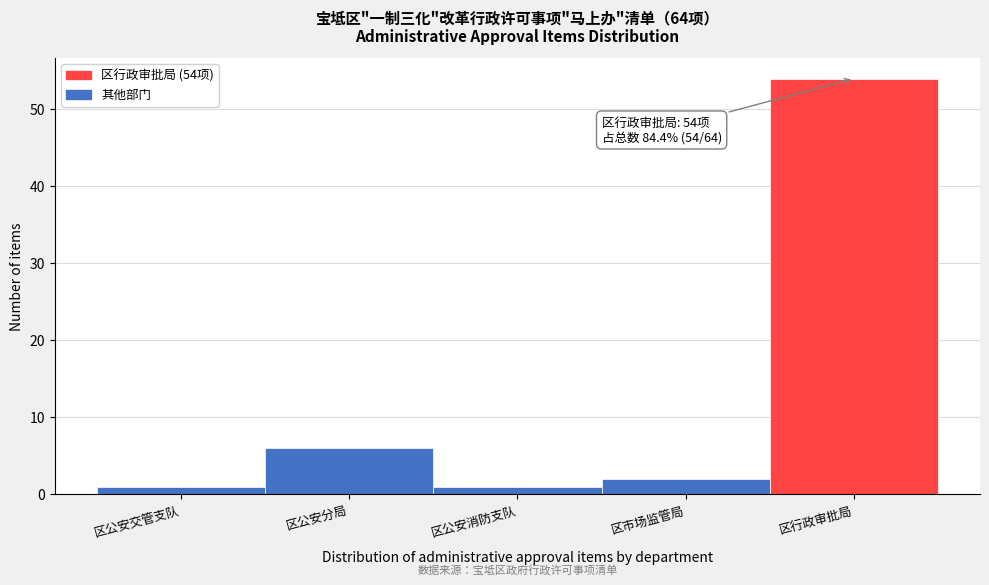

Reading left to right, what are all the values shown in this chart?

区公安交管支队=1	区公安分局=6	区公安消防支队=1	区市场监管局=2	区行政审批局=54